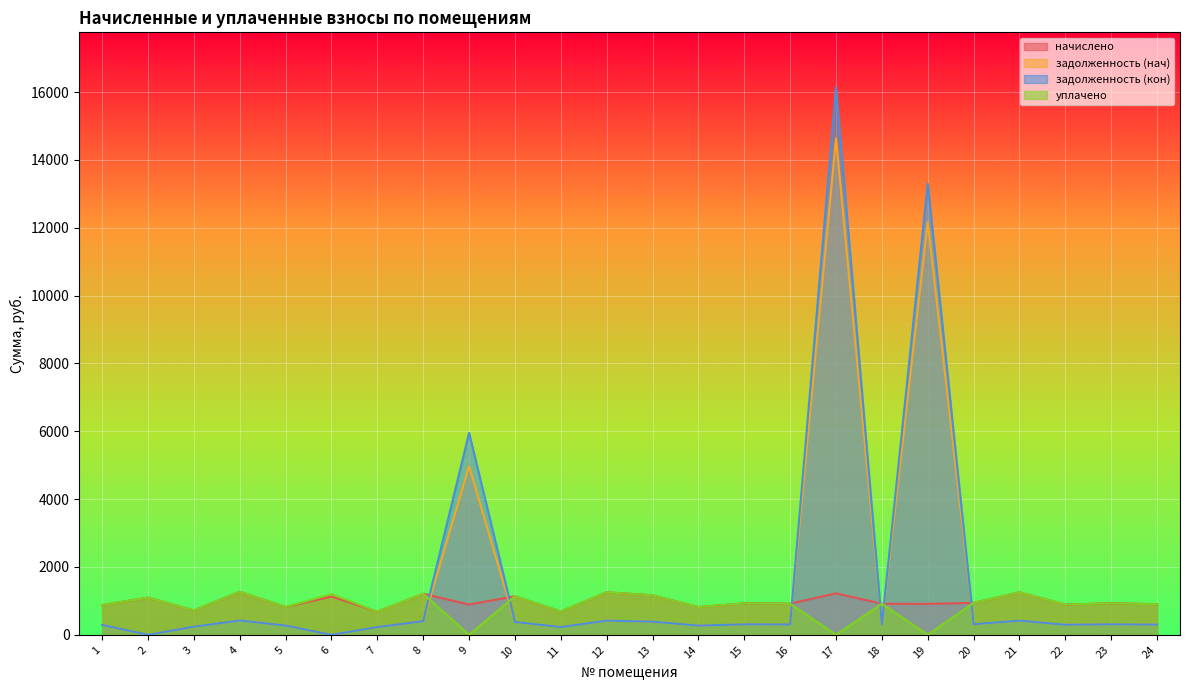

Reading left to right, extract all data points from this chart.

начислено: 1=877.0	2=1097.3	3=721.4	4=1267.9	5=820.8	6=1129.7	7=684.7	8=1209.6	9=894.2	10=1136.2	11=686.9	12=1255.0	13=1164.2	14=818.6	15=926.6	16=918.0	17=1222.6	18=915.8	19=911.5	20=941.8	21=1252.8	22=892.1	23=928.8	24=902.9
задолженность (нач): 1=292.3	2=0.0	3=240.5	4=422.6	5=273.6	6=0.0	7=228.2	8=403.2	9=4969.5	10=378.7	11=229.0	12=418.3	13=388.1	14=272.8	15=308.9	16=306.0	17=14636.8	18=305.3	19=12157.0	20=313.9	21=417.6	22=297.4	23=309.6	24=302.0
задолженность (кон): 1=292.3	2=0.0	3=240.5	4=422.6	5=273.6	6=0.0	7=228.2	8=403.2	9=5955.1	10=378.7	11=229.0	12=418.3	13=388.1	14=272.9	15=308.9	16=306.0	17=16147.6	18=305.3	19=13306.0	20=313.9	21=417.6	22=297.4	23=309.6	24=301.3
уплачено: 1=877.0	2=1097.3	3=721.4	4=1267.9	5=820.8	6=1200.0	7=684.7	8=1209.6	9=0.0	10=1136.2	11=686.9	12=1255.0	13=1164.2	14=818.5	15=926.6	16=918.0	17=0.0	18=915.8	19=0.0	20=941.8	21=1252.8	22=892.1	23=928.8	24=902.9